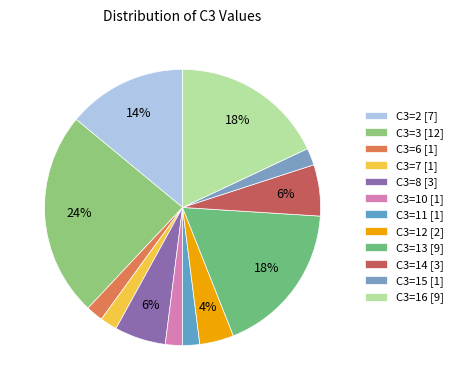

How many segments does this pie chart have?

12